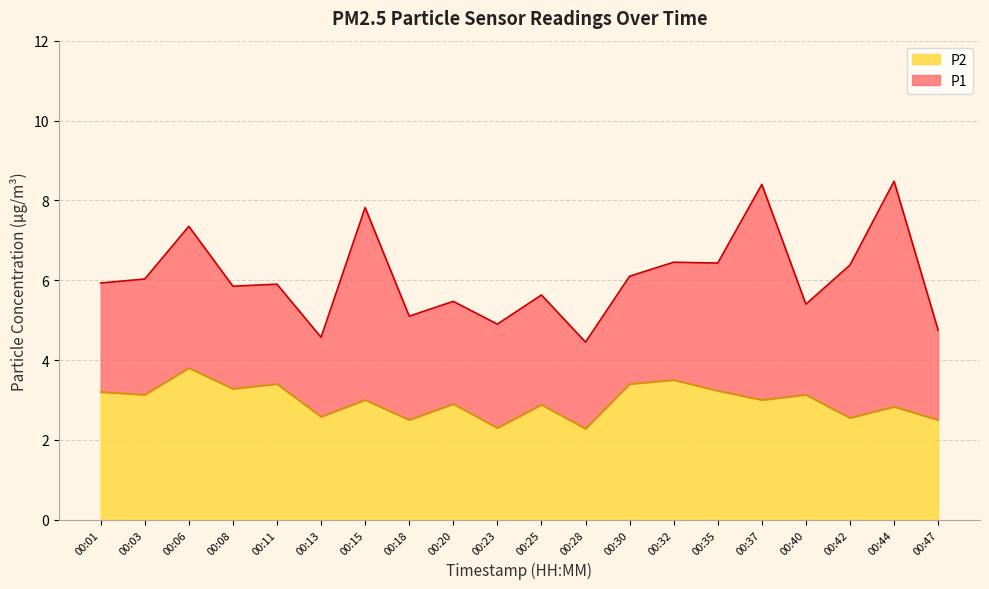

Reading right to left, transcribe all the data shown in this chart.

P1: 4.8	8.5	6.4	5.4	8.4	6.4	6.5	6.1	4.5	5.6	4.9	5.5	5.1	7.8	4.6	5.9	5.8	7.3	6.0	5.9
P2: 2.5	2.8	2.5	3.1	3.0	3.2	3.5	3.4	2.3	2.9	2.3	2.9	2.5	3.0	2.6	3.4	3.3	3.8	3.1	3.2